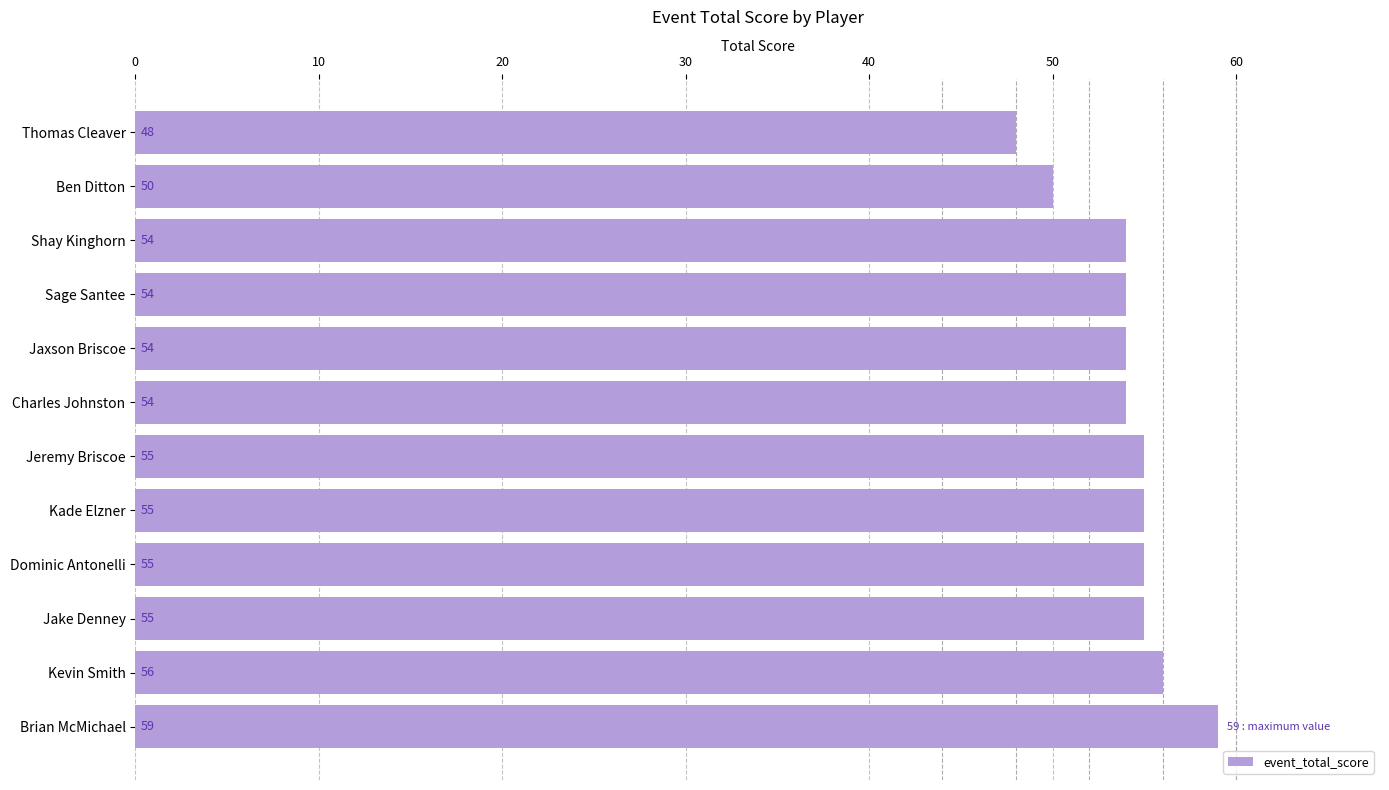

The value at Jaxson Briscoe is 54. True or false?

True